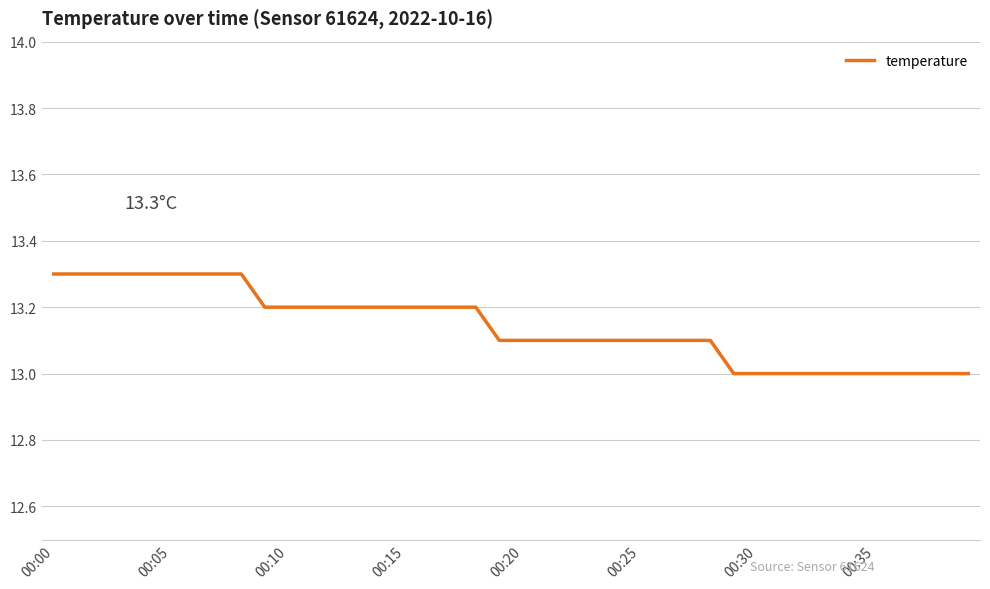

What is the greatest value displayed?

13.3